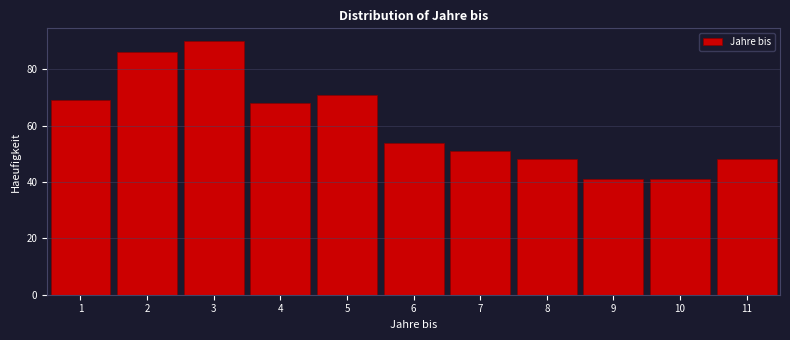

Over which range of the x-axis is the bar tallest?

2.5 to 3.5